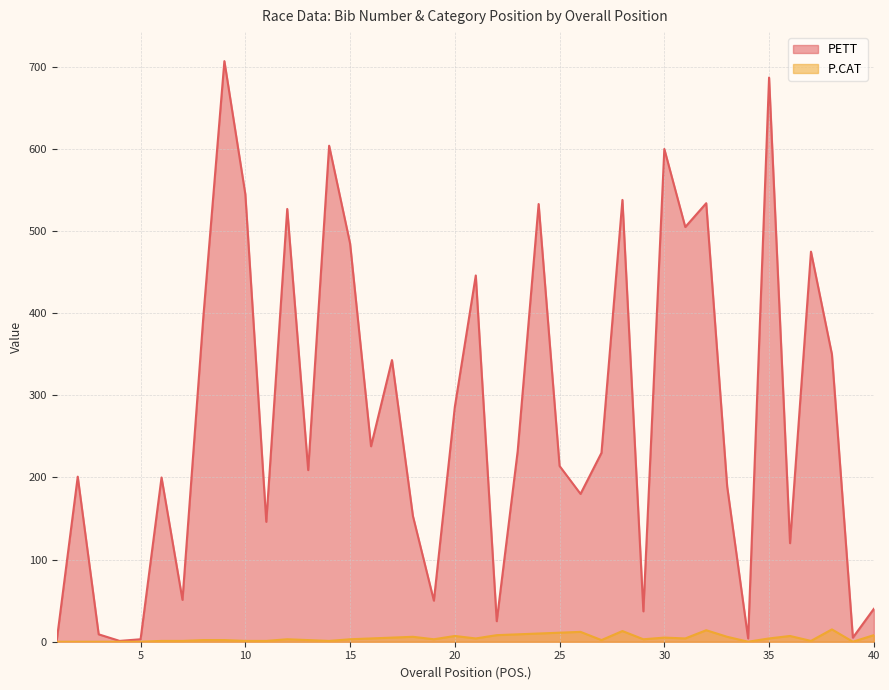

The P.CAT series shows 4 at 22. True or false?

False